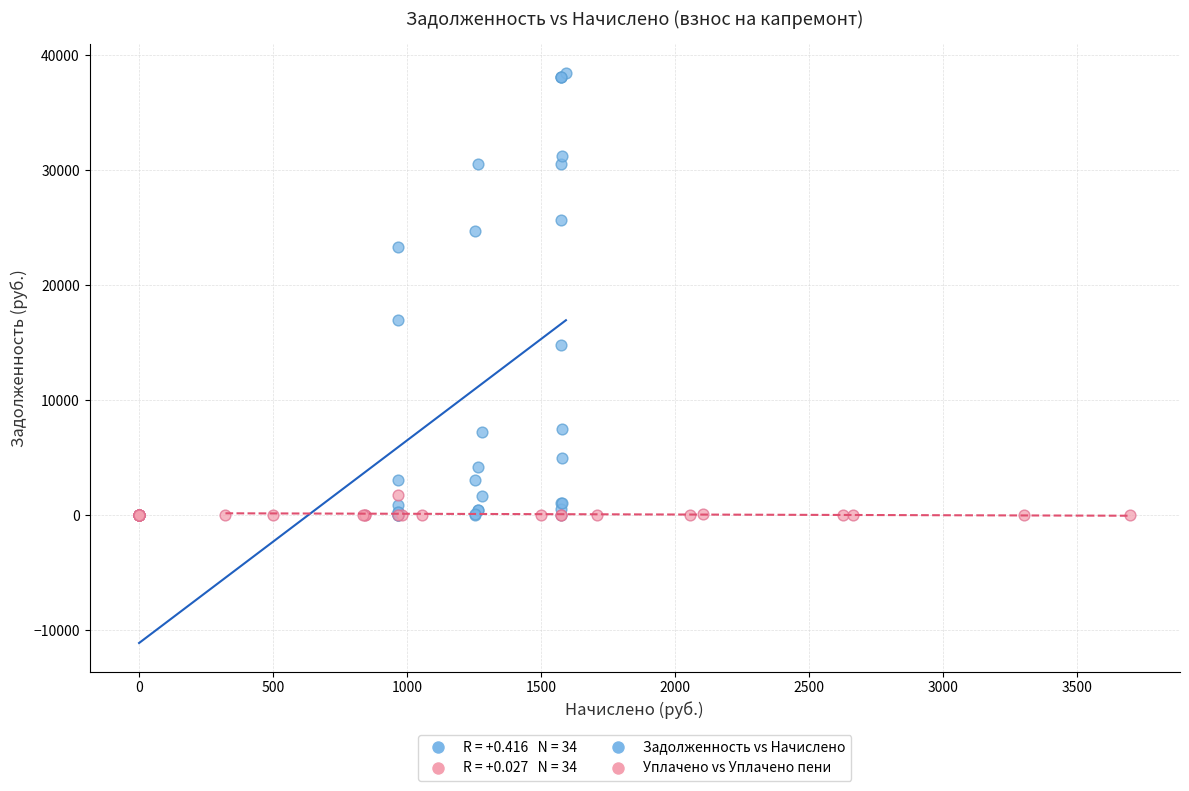

Which series has the widest spread of Y values?

Задолженность vs Начислено